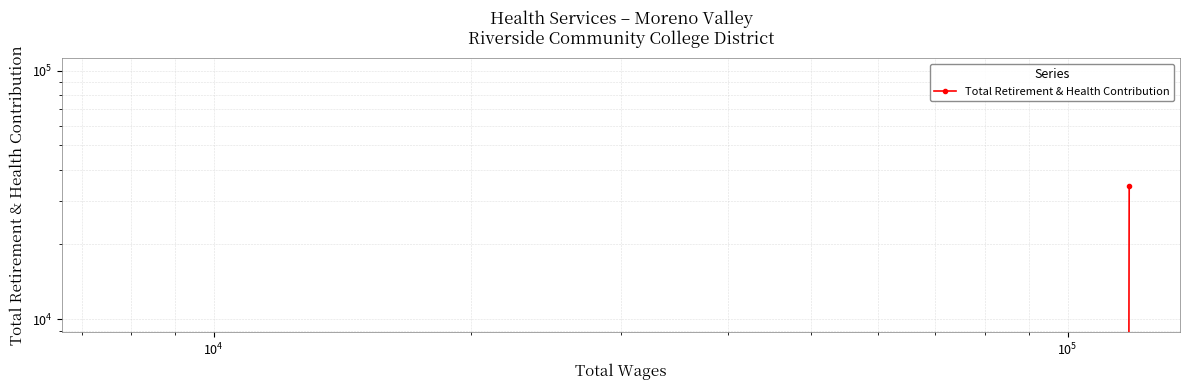

Reading right to left, list all the values displayed in this chart.

0	0	0	34507